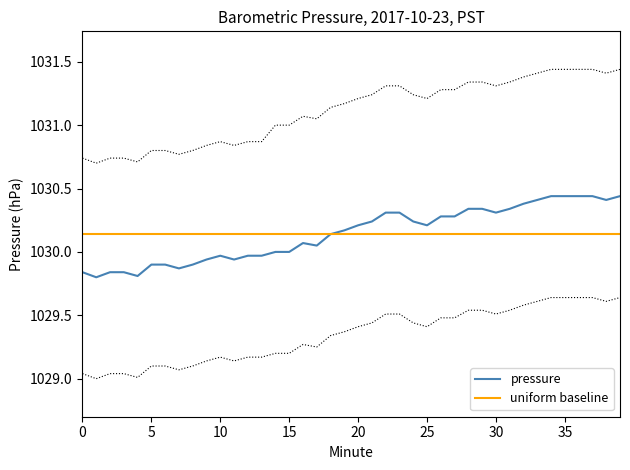

What are all the series names shown in the legend?

pressure, uniform baseline